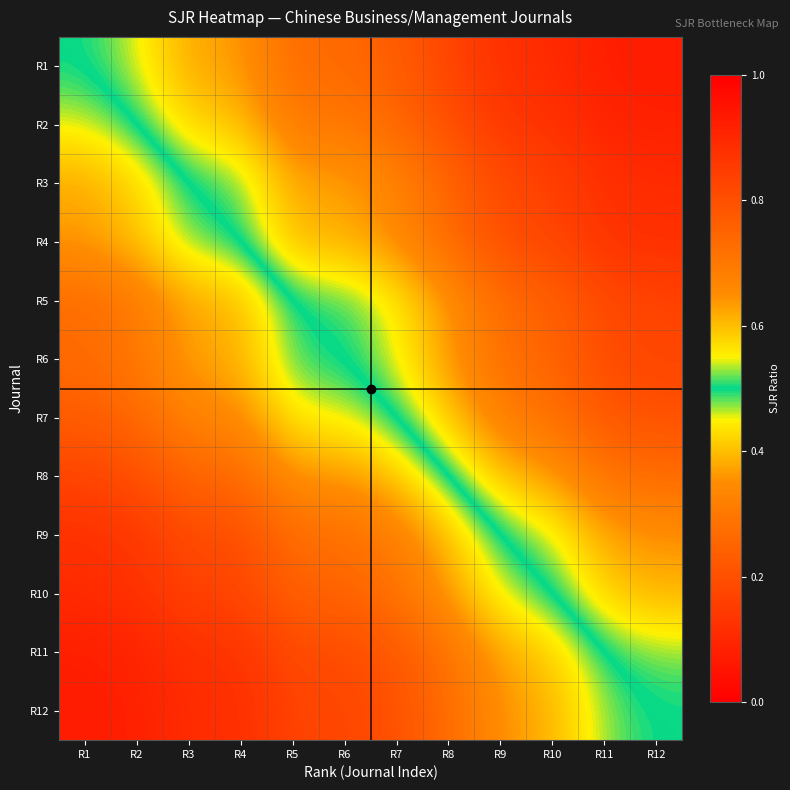

Reading left to right, transcribe all the data shown in this chart.

R1: R1=0.5	R2=0.5	R3=0.6	R4=0.6	R5=0.7	R6=0.7	R7=0.8	R8=0.8	R9=0.9	R10=0.9	R11=0.9	R12=0.9
R2: R1=0.5	R2=0.5	R3=0.6	R4=0.6	R5=0.7	R6=0.7	R7=0.7	R8=0.8	R9=0.9	R10=0.9	R11=0.9	R12=0.9
R3: R1=0.4	R2=0.4	R3=0.5	R4=0.5	R5=0.6	R6=0.6	R7=0.7	R8=0.7	R9=0.8	R10=0.8	R11=0.9	R12=0.9
R4: R1=0.4	R2=0.4	R3=0.5	R4=0.5	R5=0.6	R6=0.6	R7=0.7	R8=0.7	R9=0.8	R10=0.8	R11=0.9	R12=0.9
R5: R1=0.3	R2=0.3	R3=0.4	R4=0.4	R5=0.5	R6=0.5	R7=0.6	R8=0.6	R9=0.7	R10=0.8	R11=0.8	R12=0.8
R6: R1=0.3	R2=0.3	R3=0.4	R4=0.4	R5=0.5	R6=0.5	R7=0.5	R8=0.6	R9=0.7	R10=0.8	R11=0.8	R12=0.8
R7: R1=0.2	R2=0.3	R3=0.3	R4=0.3	R5=0.4	R6=0.5	R7=0.5	R8=0.6	R9=0.7	R10=0.7	R11=0.8	R12=0.8
R8: R1=0.2	R2=0.2	R3=0.3	R4=0.3	R5=0.4	R6=0.4	R7=0.4	R8=0.5	R9=0.6	R10=0.6	R11=0.7	R12=0.7
R9: R1=0.1	R2=0.1	R3=0.2	R4=0.2	R5=0.3	R6=0.3	R7=0.3	R8=0.4	R9=0.5	R10=0.5	R11=0.6	R12=0.6
R10: R1=0.1	R2=0.1	R3=0.2	R4=0.2	R5=0.2	R6=0.2	R7=0.3	R8=0.4	R9=0.5	R10=0.5	R11=0.6	R12=0.6
R11: R1=0.1	R2=0.1	R3=0.1	R4=0.1	R5=0.2	R6=0.2	R7=0.2	R8=0.3	R9=0.4	R10=0.4	R11=0.5	R12=0.5
R12: R1=0.1	R2=0.1	R3=0.1	R4=0.1	R5=0.2	R6=0.2	R7=0.2	R8=0.3	R9=0.4	R10=0.4	R11=0.5	R12=0.5